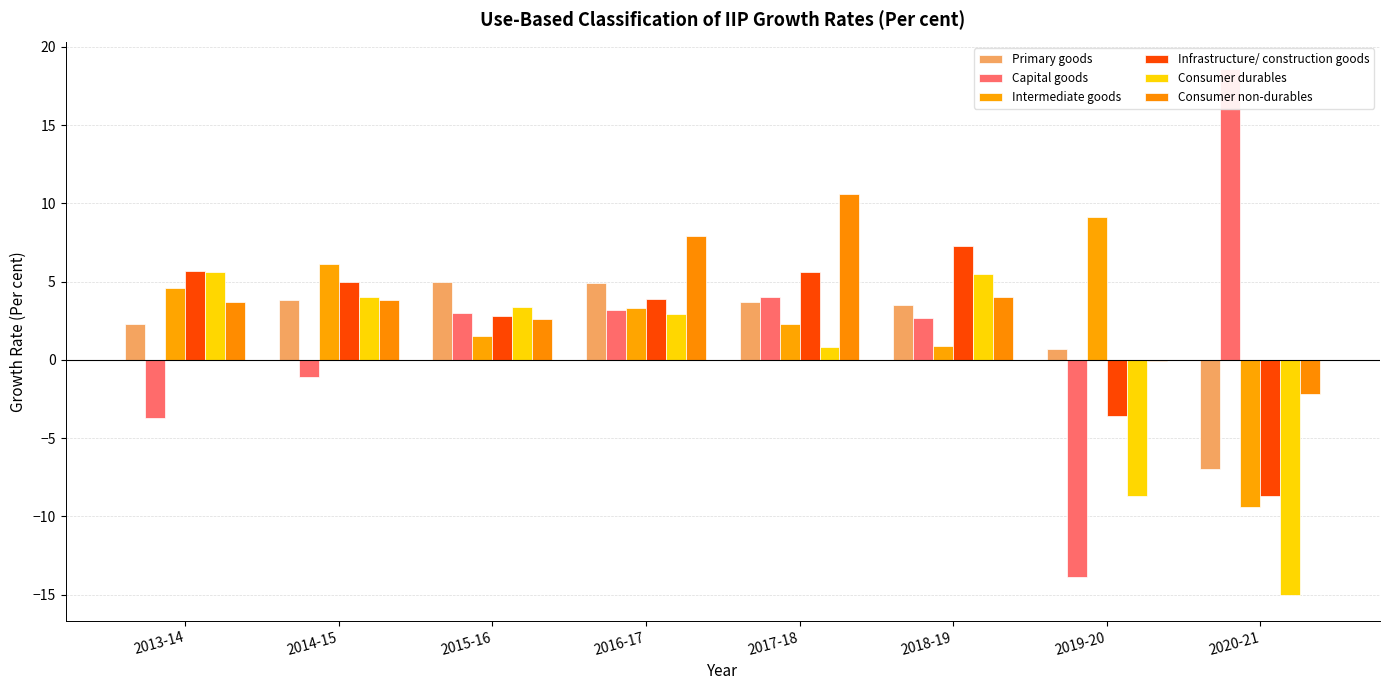

What is the maximum value shown in the chart?

18.6